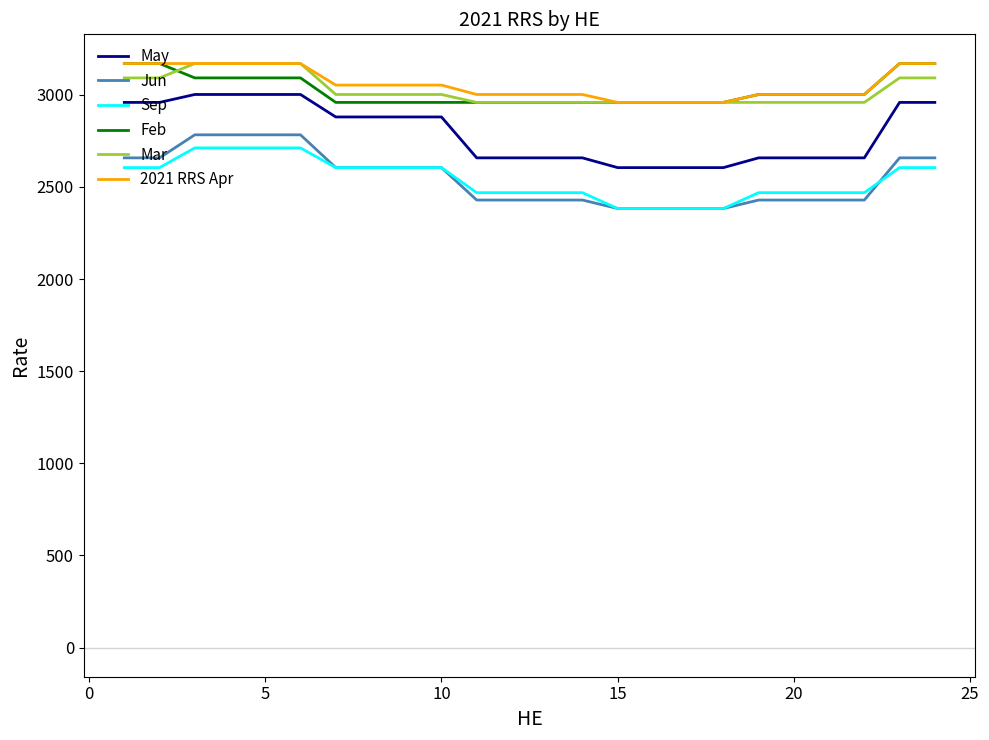

What is the greatest value displayed?

3170